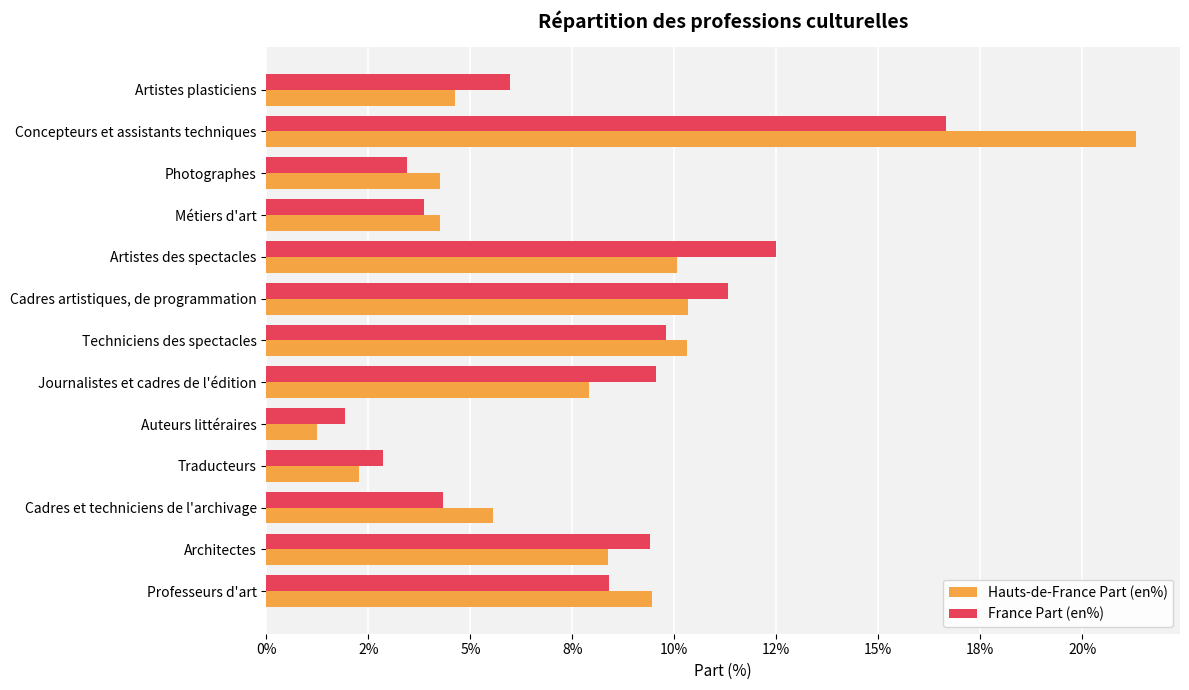

Which series has the widest spread of values?

Hauts-de-France Part (en%)